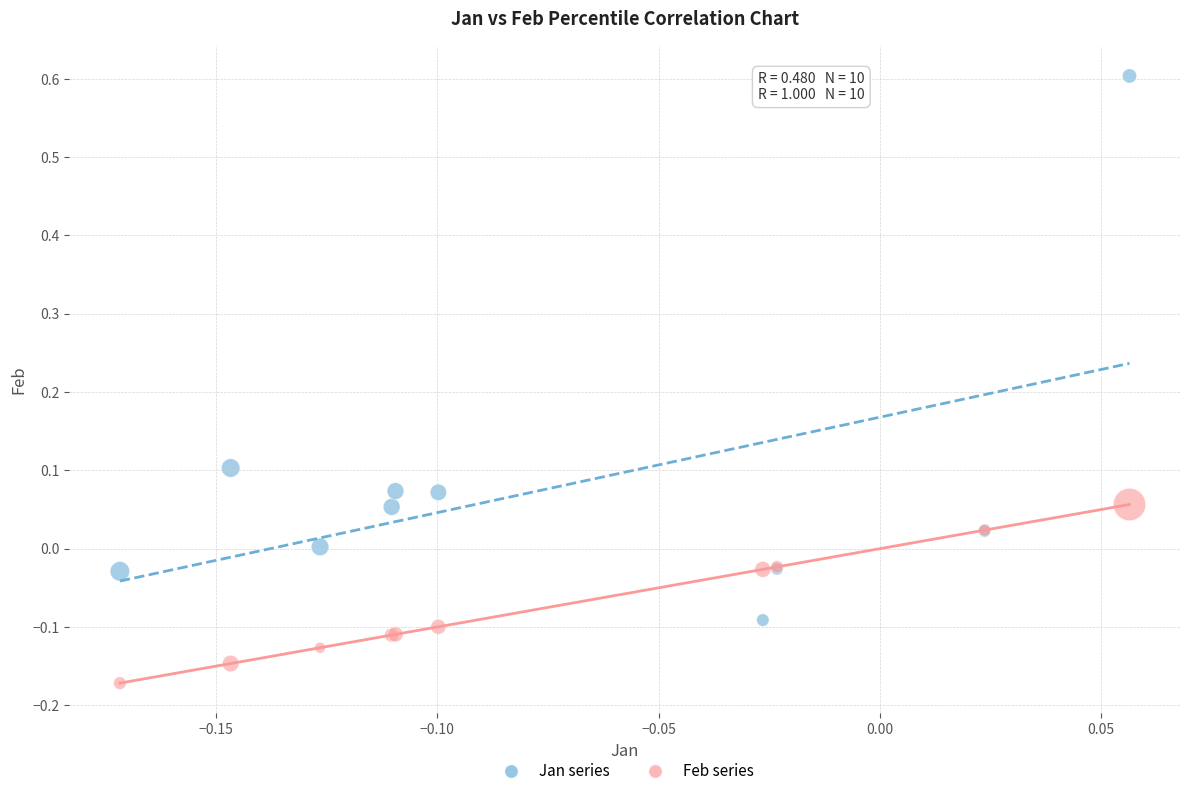

Which series reaches the maximum Y coordinate?

Jan series